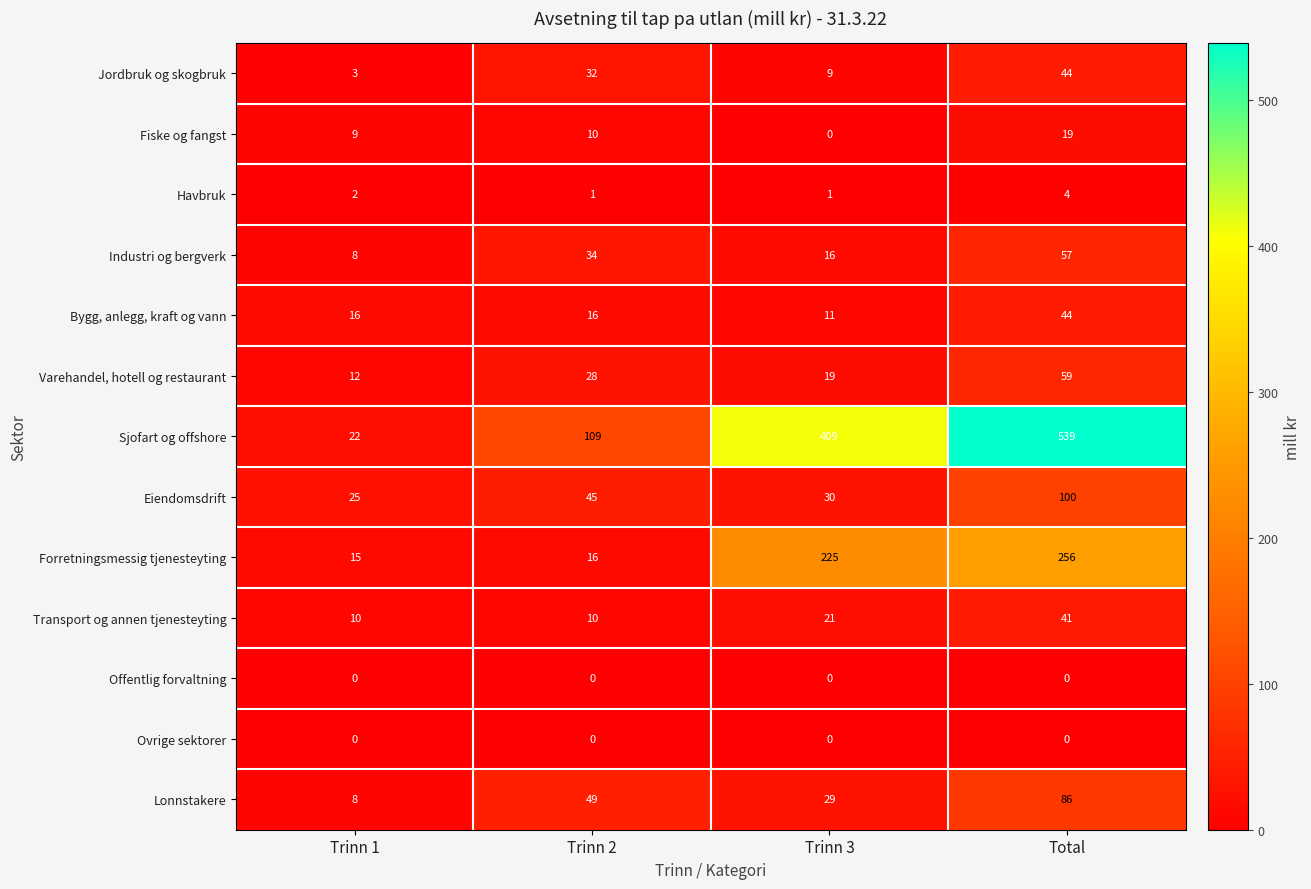

At which label does Eiendomsdrift reach its minimum?

Trinn 1